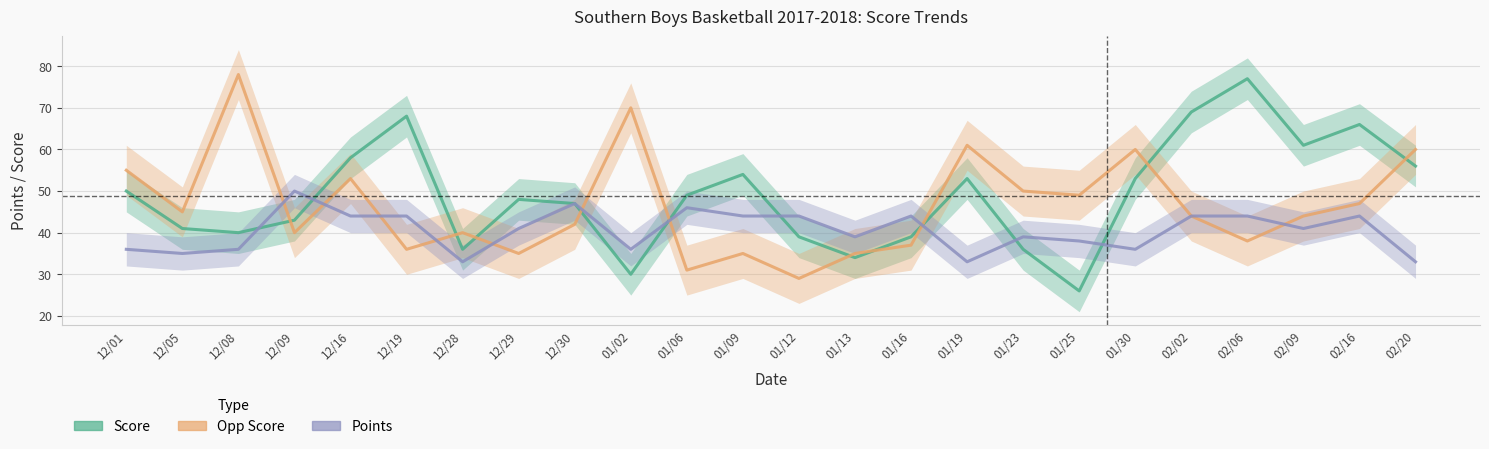

What is the sum of the Opp Score values at 12/05 and 01/25?

94